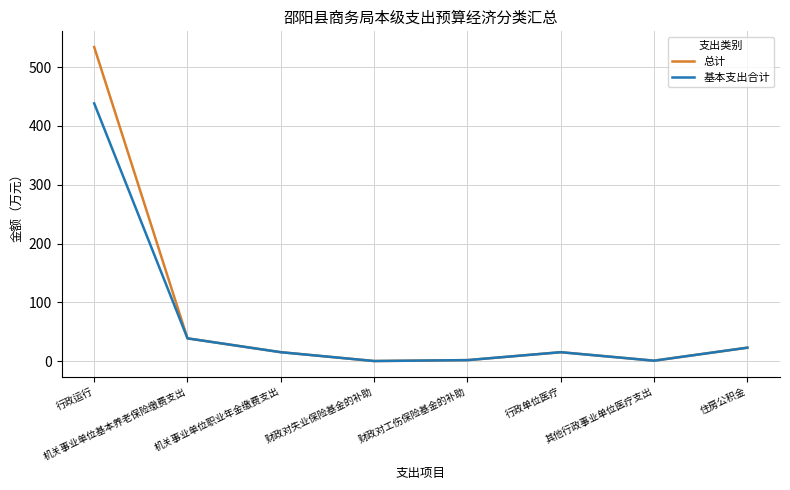

At which category does the chart reach its peak across all series?

行政运行